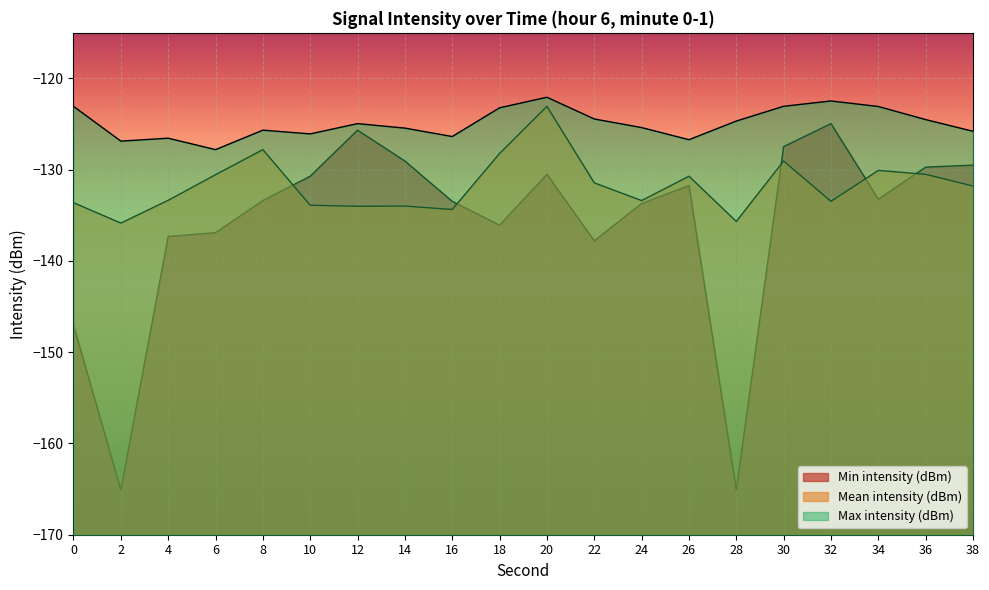

What is the total value across all series at 34?

-386.4